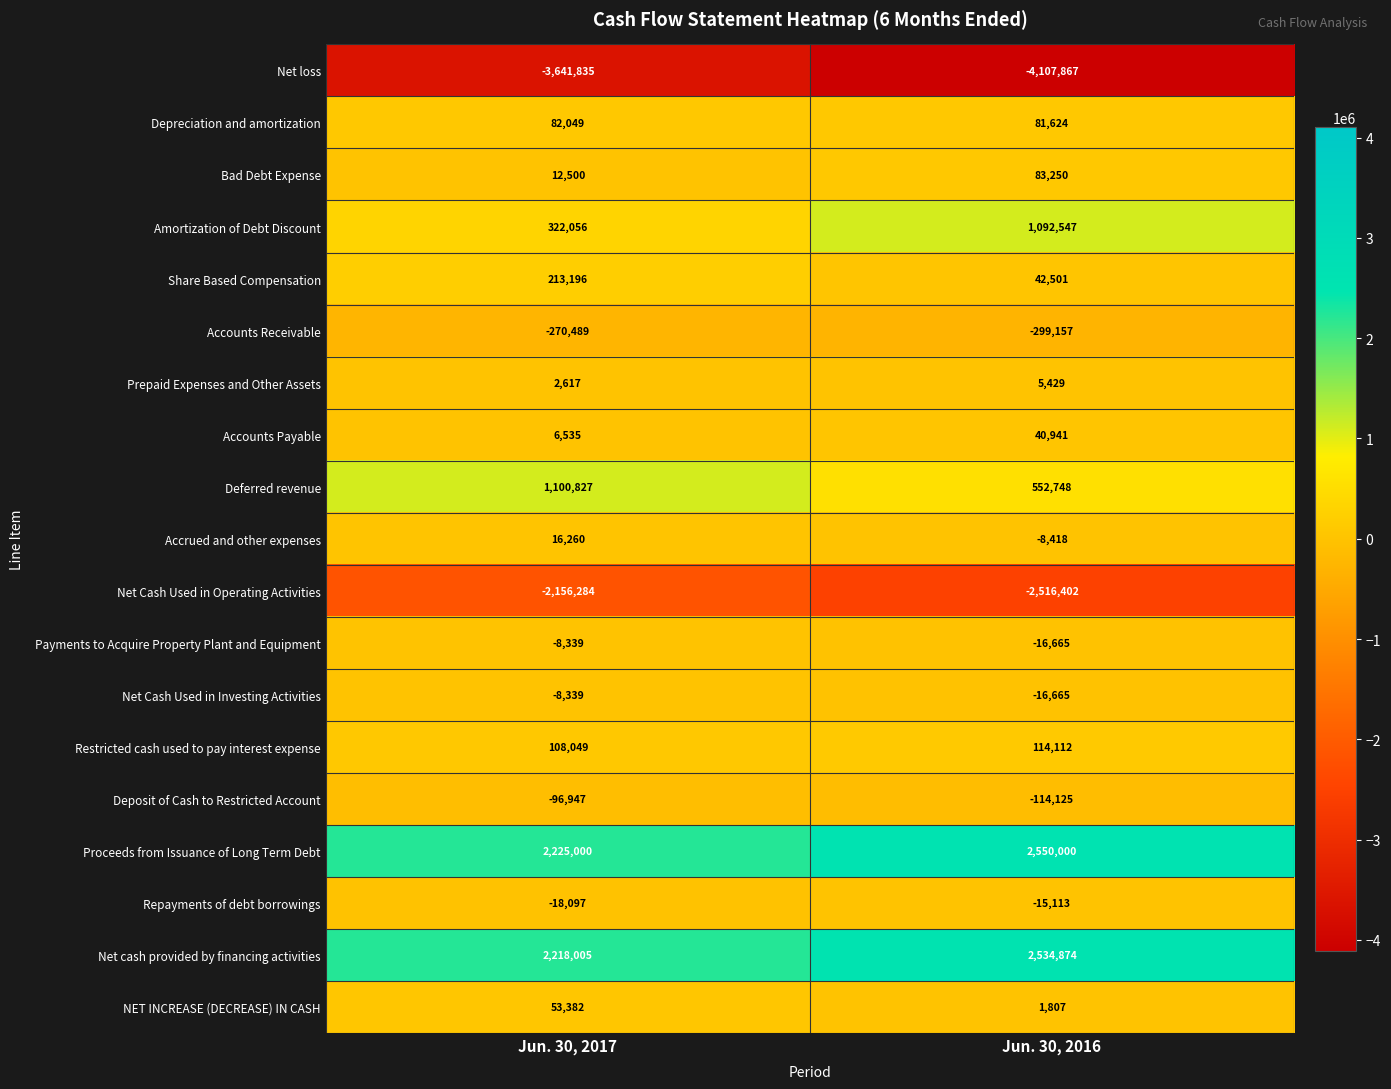

Where is Proceeds from Issuance of Long Term Debt nearest to the value 2387500?

Jun. 30, 2017